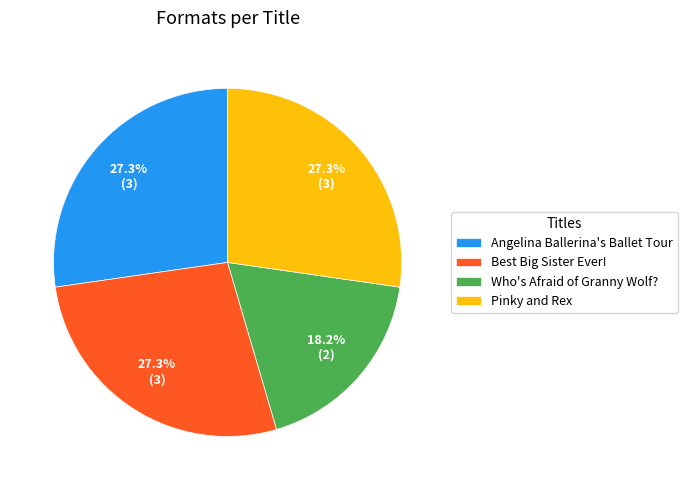

What is the smallest slice in the pie chart?

Who's Afraid of Granny Wolf?